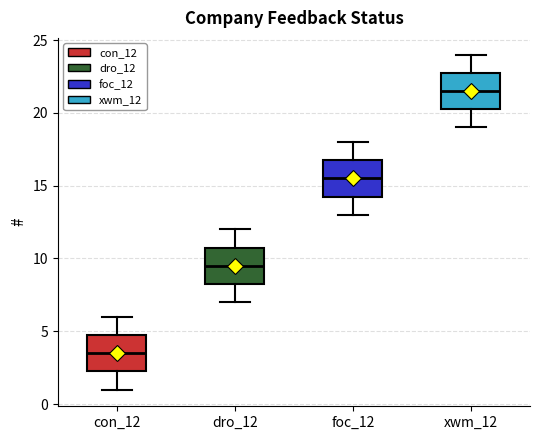

Reading left to right, read every box against the y-axis: the position of its median line, the range the box covers, and the ends of its whiskers. The values are not printed on the chart, so give them approximately, as read against the axis.

con_12: median 3.5, box 2.5 to 5.0, whiskers 1.0 to 6.0
dro_12: median 9.5, box 8.5 to 11.0, whiskers 7.0 to 12.0
foc_12: median 15.5, box 14.5 to 17.0, whiskers 13.0 to 18.0
xwm_12: median 21.5, box 20.5 to 23.0, whiskers 19.0 to 24.0